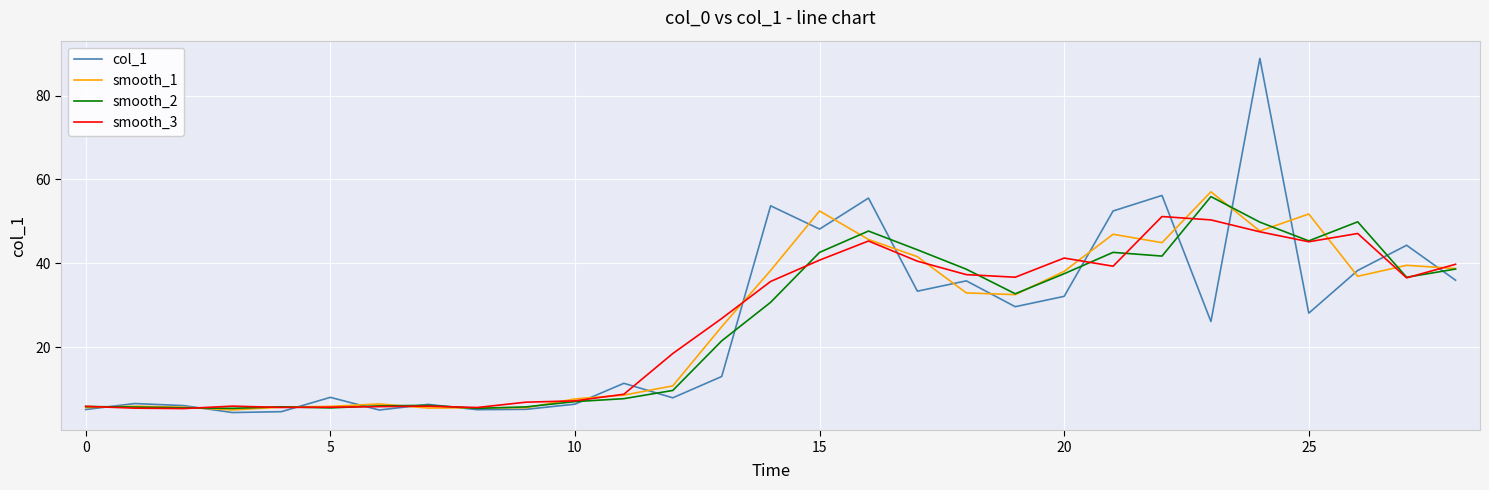

What is the sum of all smooth_2 values?

736.0